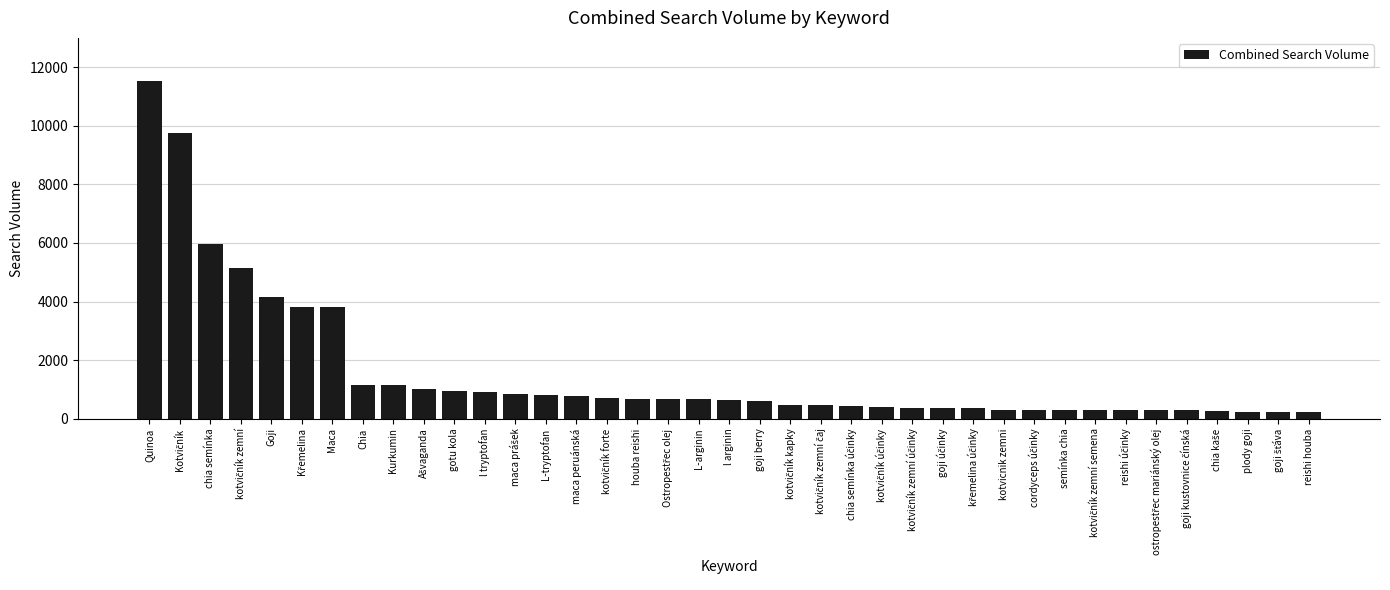

Is it true that the value at houba reishi is 689?

True